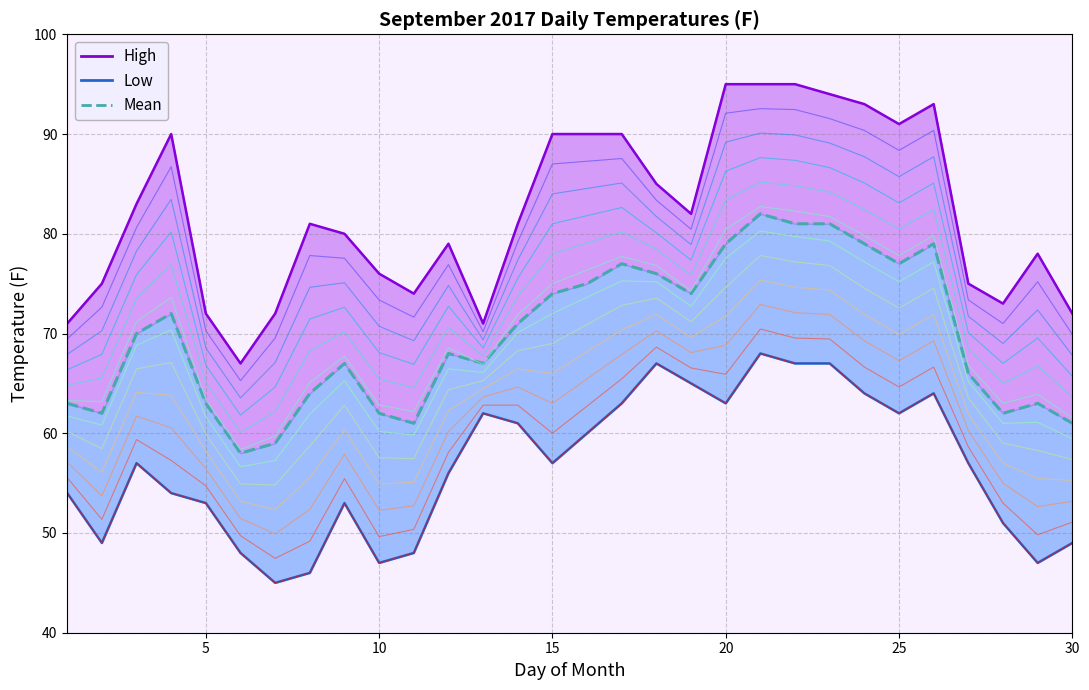

Does the chart have visible grid lines?

Yes